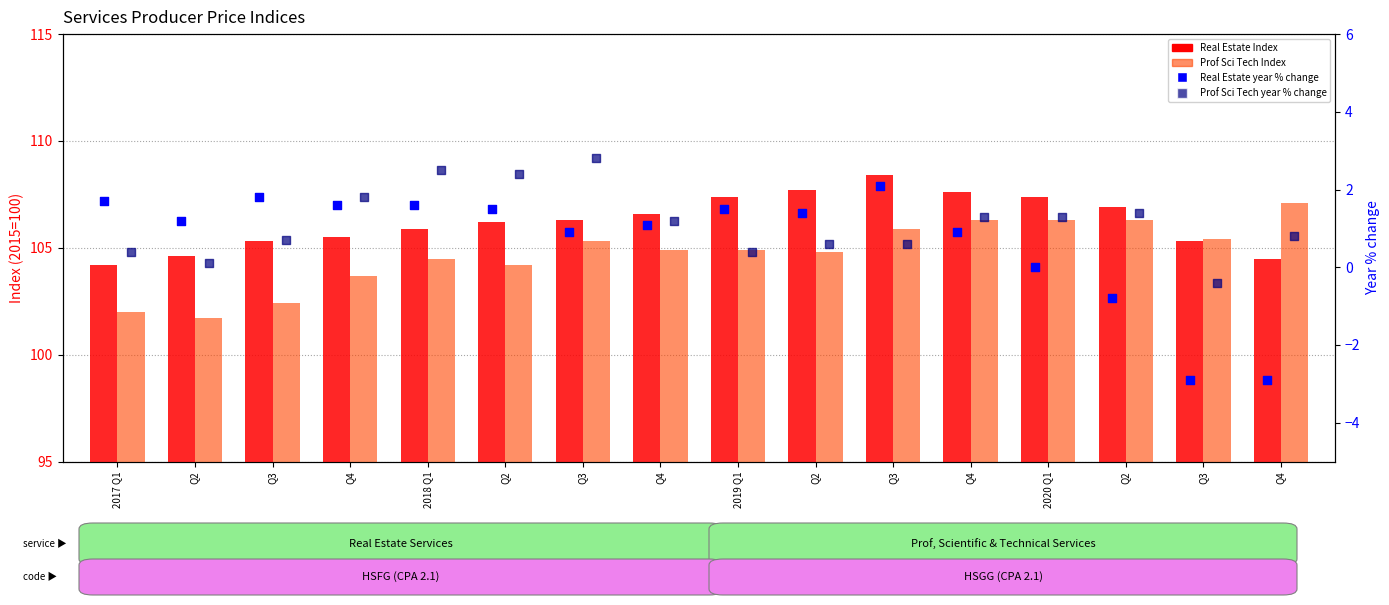

Which series has the largest total across all categories?

Real Estate Index